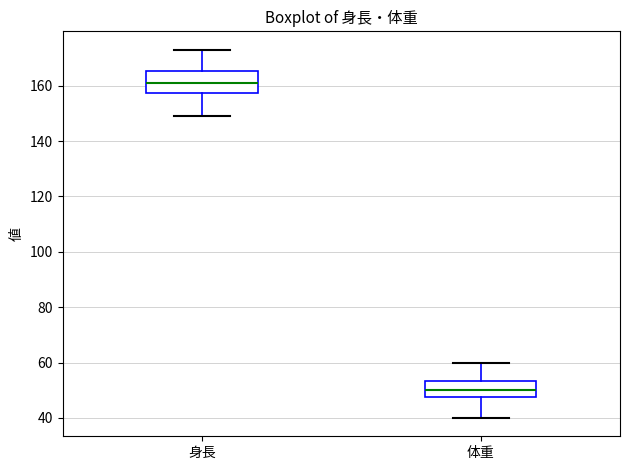

Where is the lower edge of the box for 体重 on the y-axis? The values are not printed on the chart, so give them approximately, as read against the axis.

48